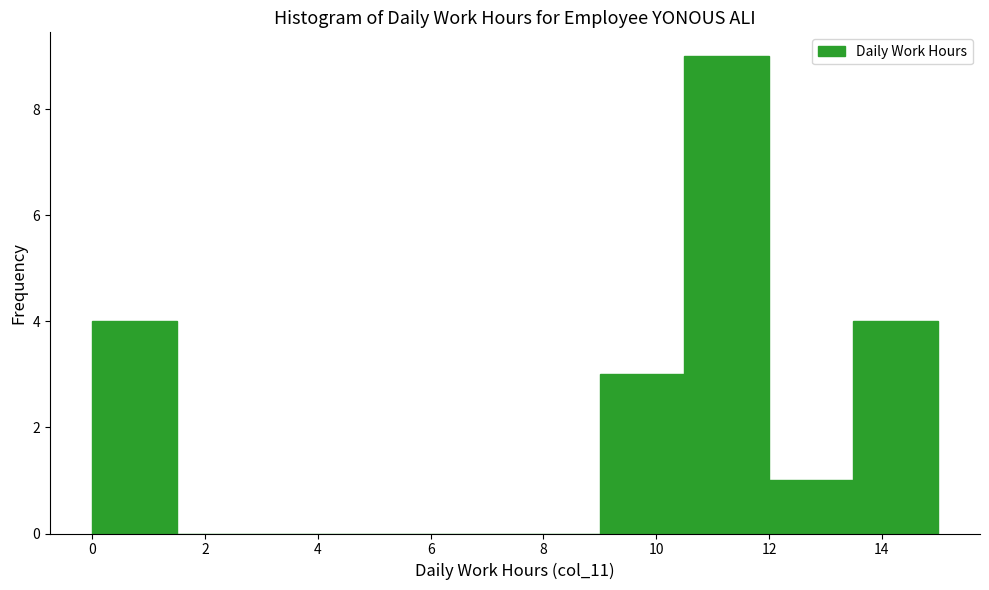

What is the height of the bar covering 13.4 to 15.0 on the x-axis? Neither the bar edges nor the heights are printed on the chart, so give them approximately, as read against the axes.

4